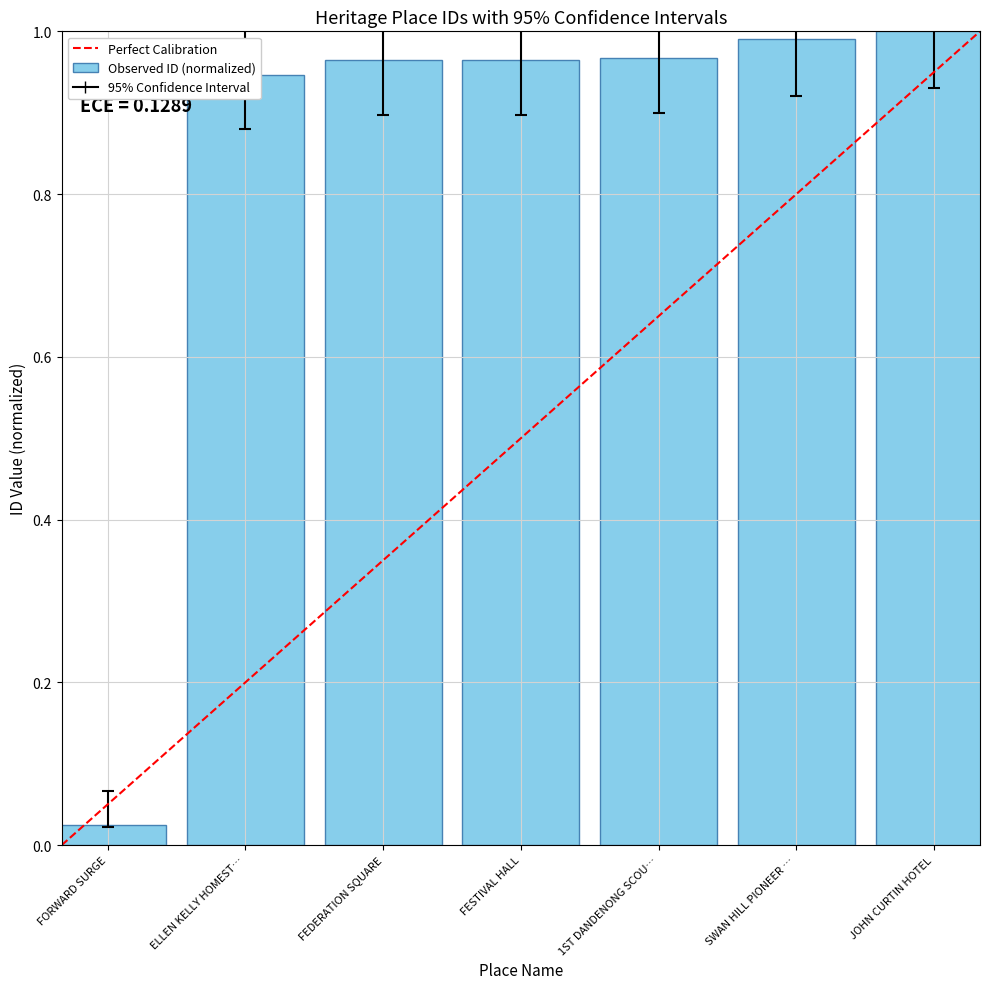

Where is the data nearest to the value 0?

FORWARD SURGE